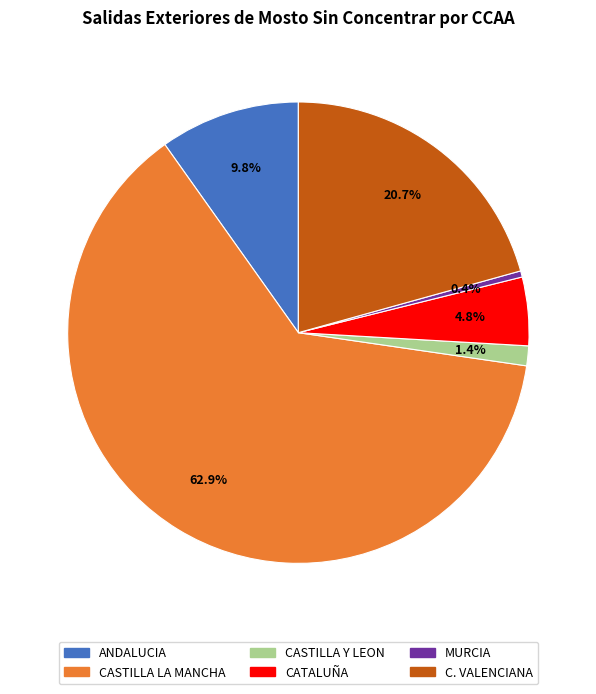

To the nearest percent, what is the average slice percentage?

17%